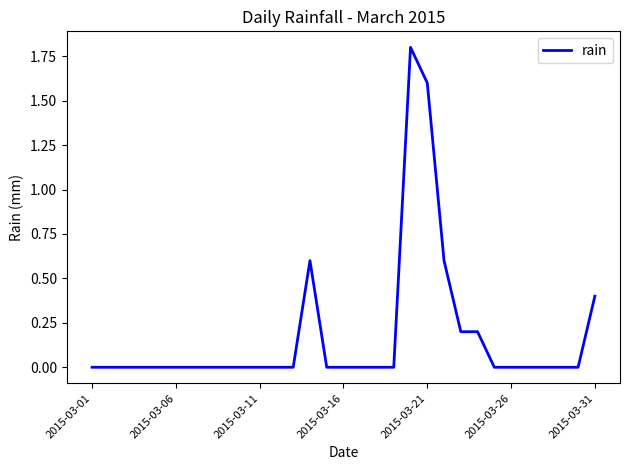

What is the greatest value displayed?

1.8